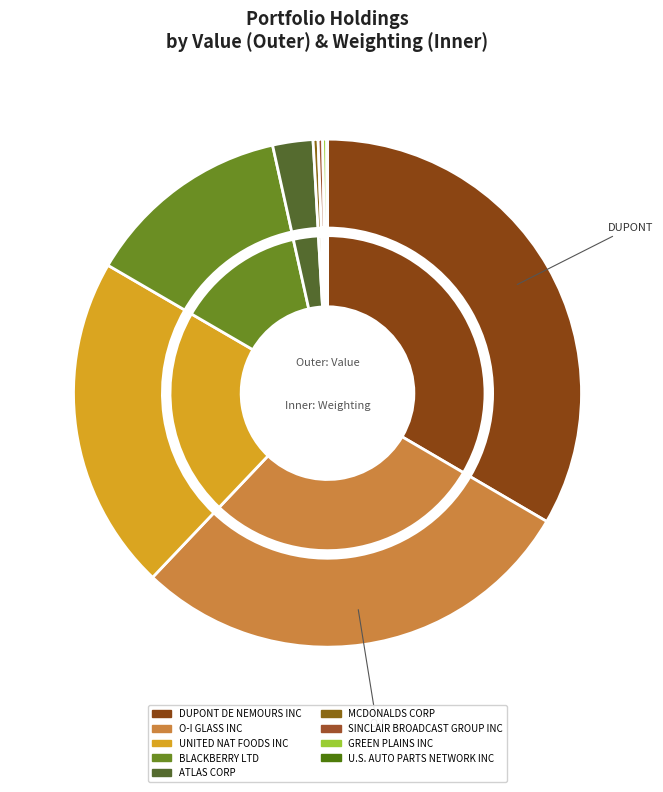

Which slice is the smallest?

U.S. AUTO PARTS NETWORK INC